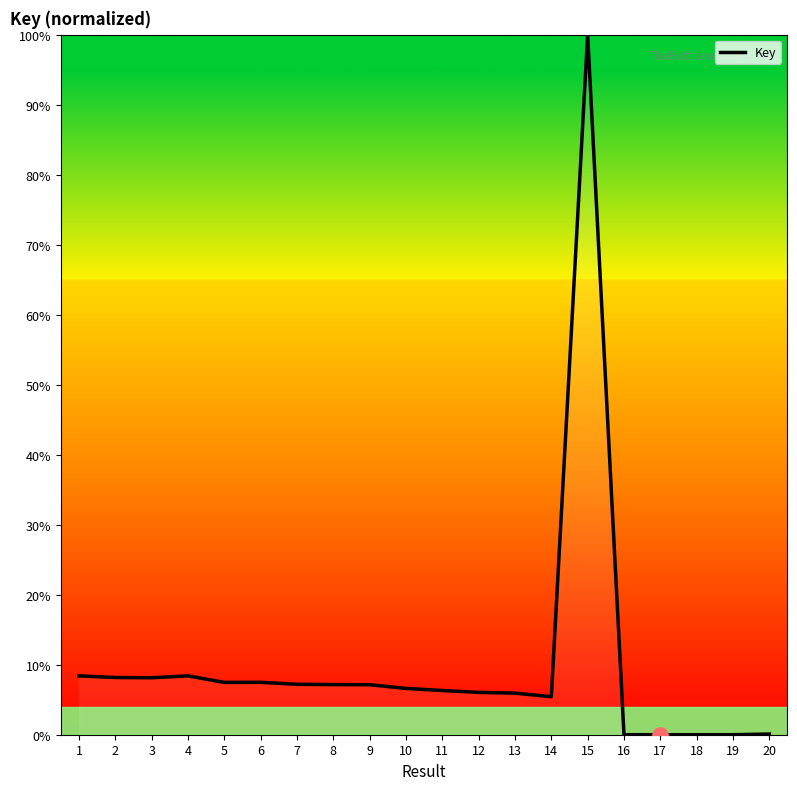

Between 15 and 12, which is larger?

15